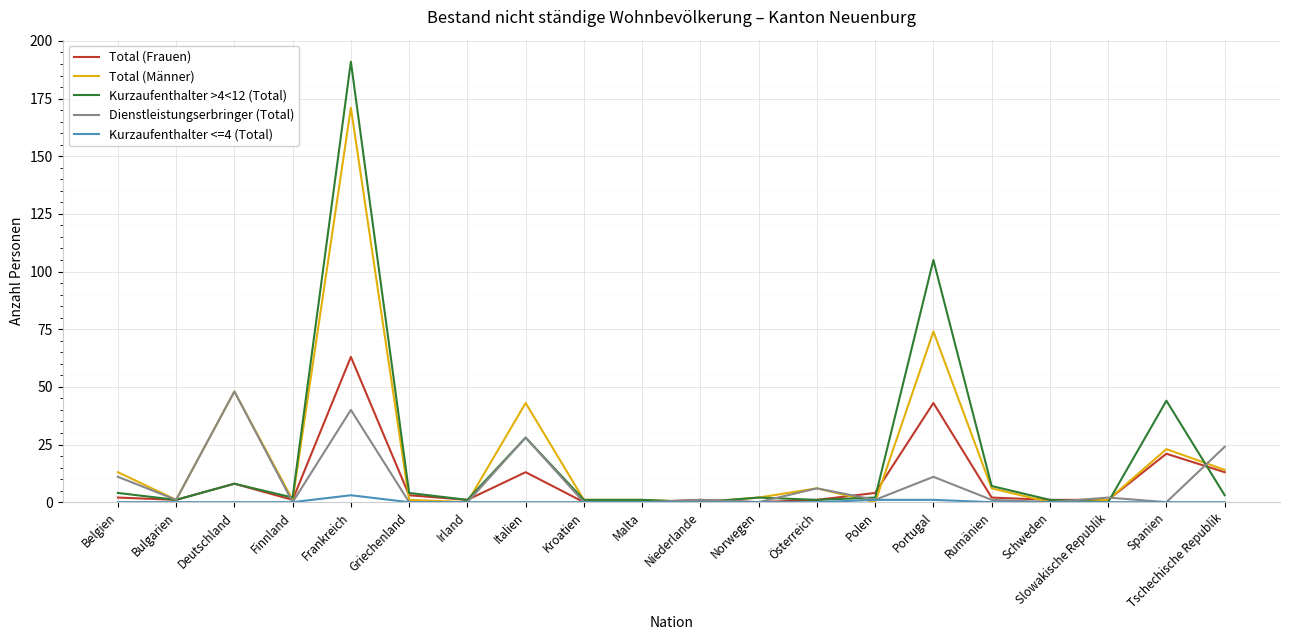

Rank the series by their maximum value, from lowest to highest.

Kurzaufenthalter <=4 (Total), Dienstleistungserbringer (Total), Total (Frauen), Total (Männer), Kurzaufenthalter >4<12 (Total)